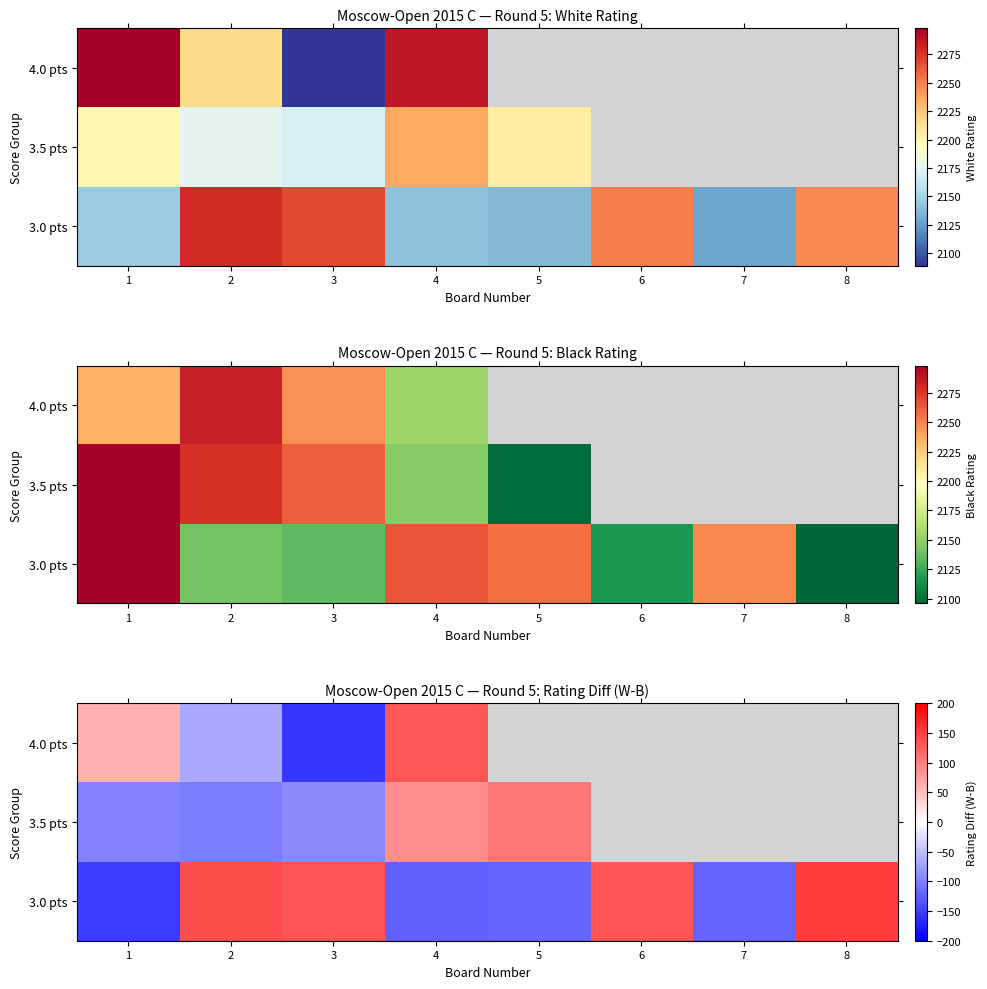

What is the approximate value of 3.0 pts at 7?

-121.0